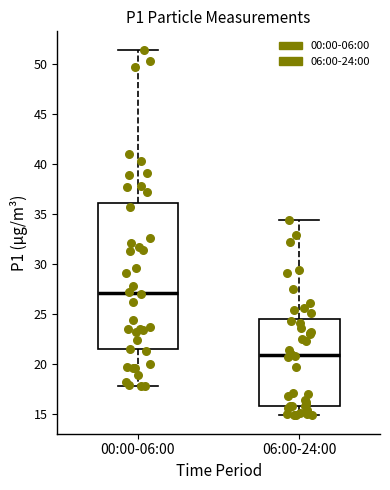

Reading left to right, transcribe this box plot: for each box, give where its median line is, the range the box spans, and where its two whiskers end, as read against the y-axis. The values are not printed on the chart, so give them approximately, as read against the axis.

00:00-06:00: median 27.0, box 21.5 to 36.0, whiskers 18.0 to 51.5
06:00-24:00: median 21.0, box 16.0 to 24.5, whiskers 15.0 to 34.5